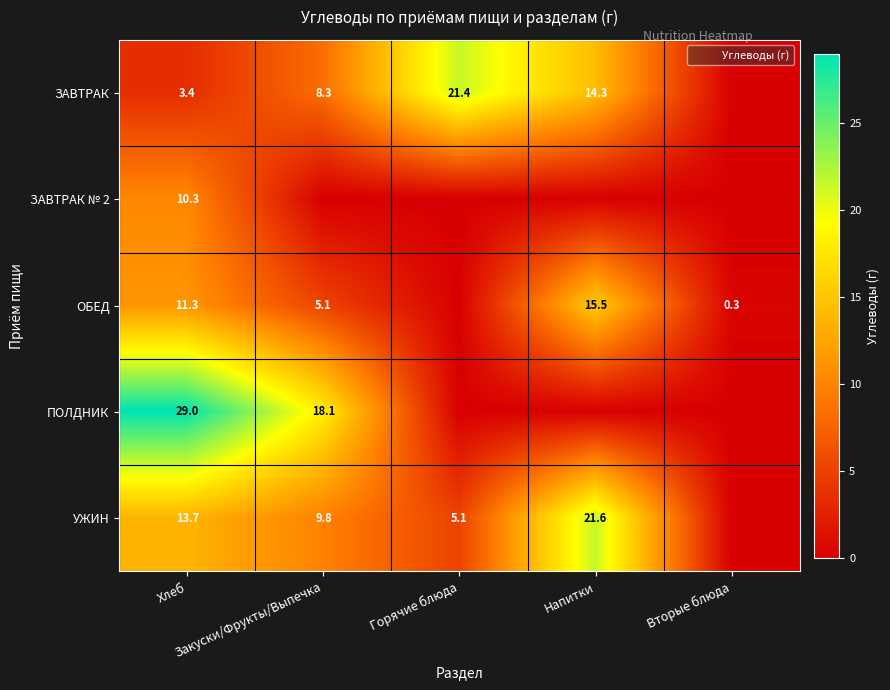

Which series has the largest range (max minus min)?

ПОЛДНИК